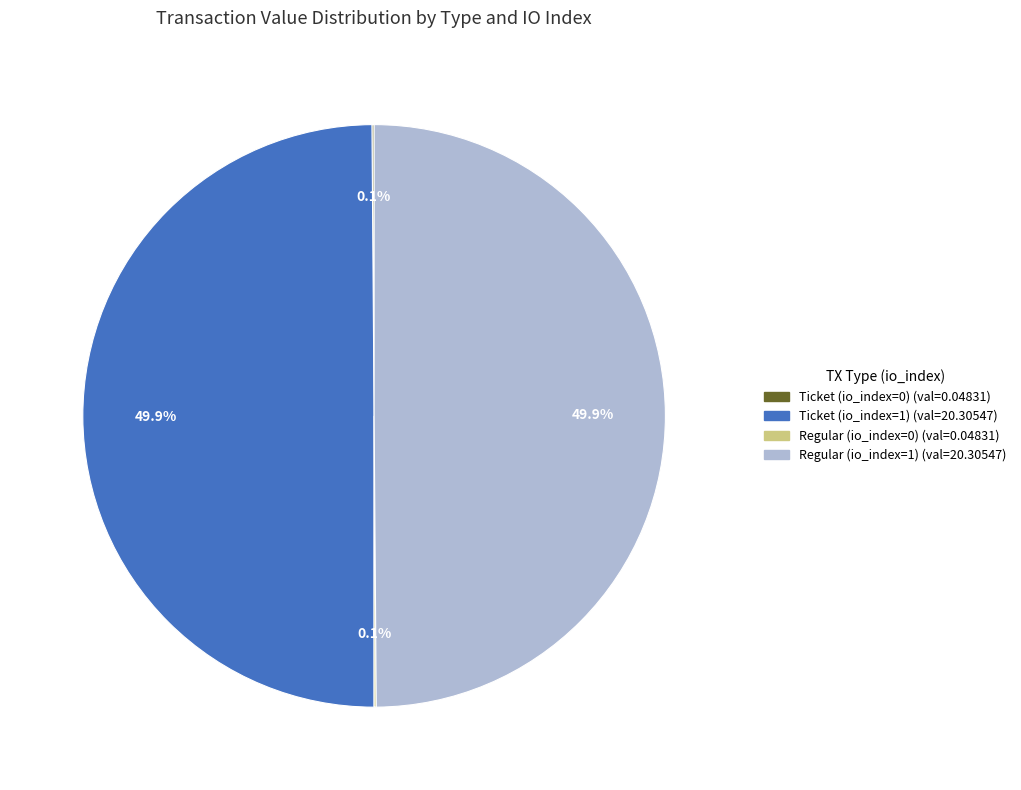

How much of the chart is everything except Ticket (io_index=1)?

50.1%